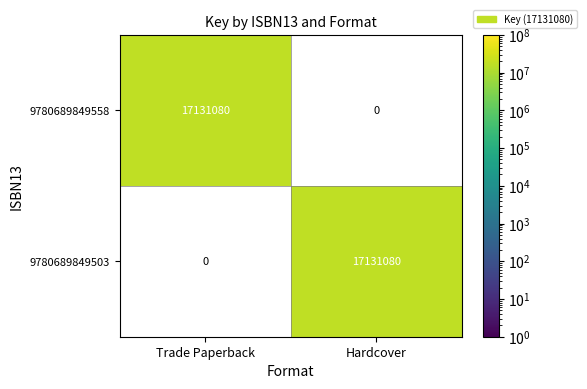

What is the spread (max minus min) of values at Hardcover?

17131080